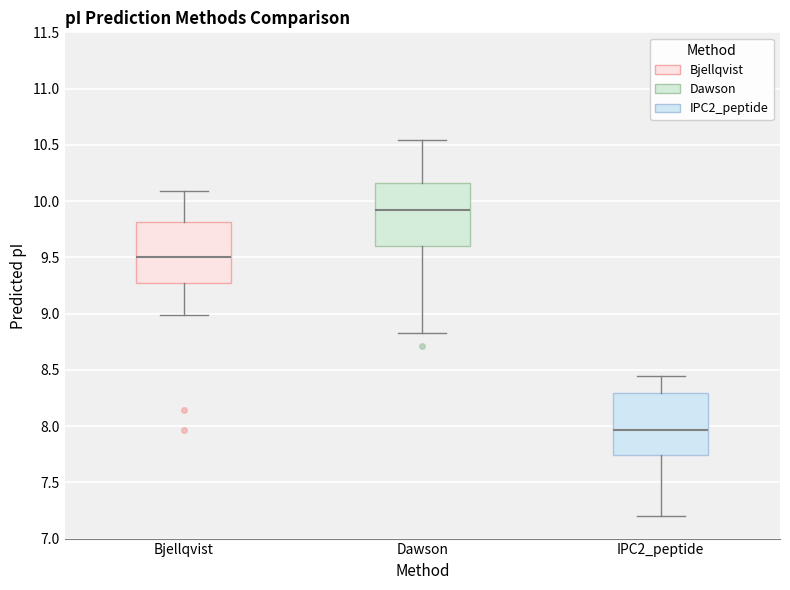

Reading left to right, transcribe this box plot: for each box, give where its median line is, the range the box spans, and where its two whiskers end, as read against the y-axis. The values are not printed on the chart, so give them approximately, as read against the axis.

Bjellqvist: median 9.50, box 9.25 to 9.80, whiskers 9.00 to 10.10
Dawson: median 9.90, box 9.60 to 10.15, whiskers 8.85 to 10.55
IPC2_peptide: median 7.95, box 7.75 to 8.30, whiskers 7.20 to 8.45